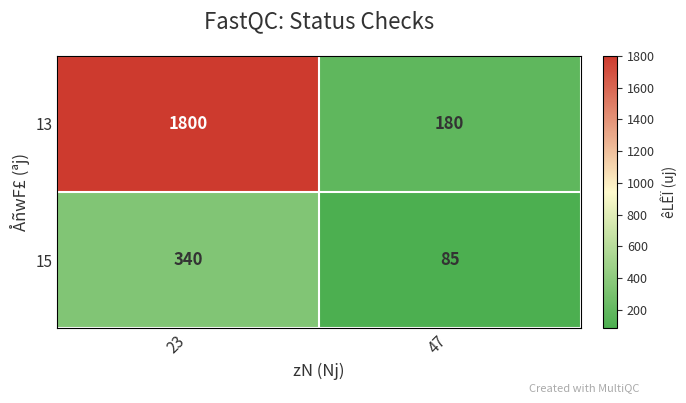

What is the sum of the 15 values at 23 and 47?

425